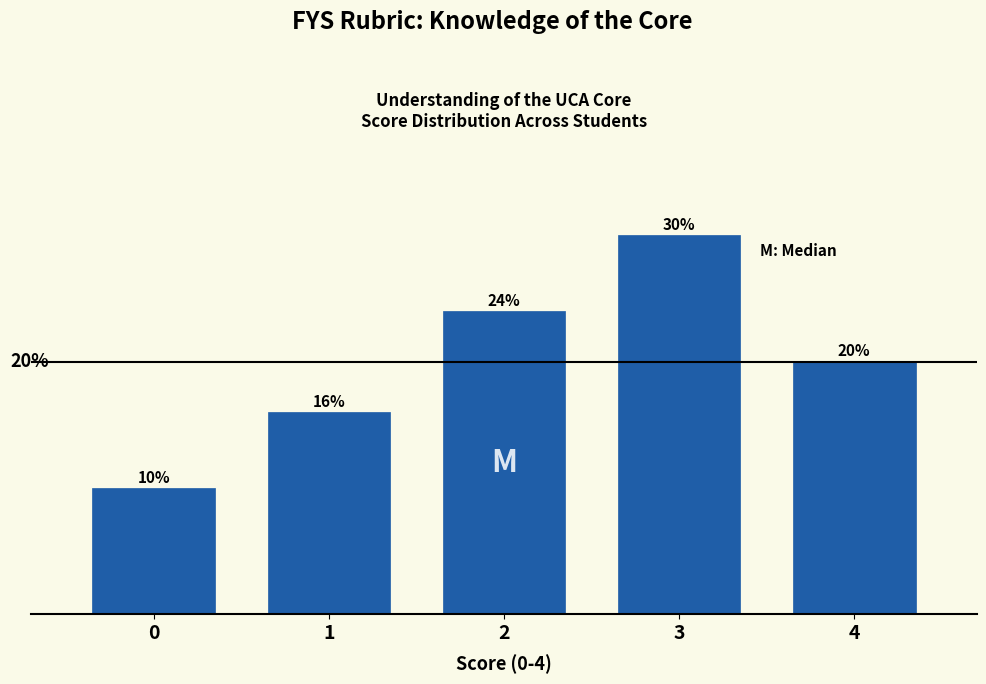

Are the bars horizontal?

No